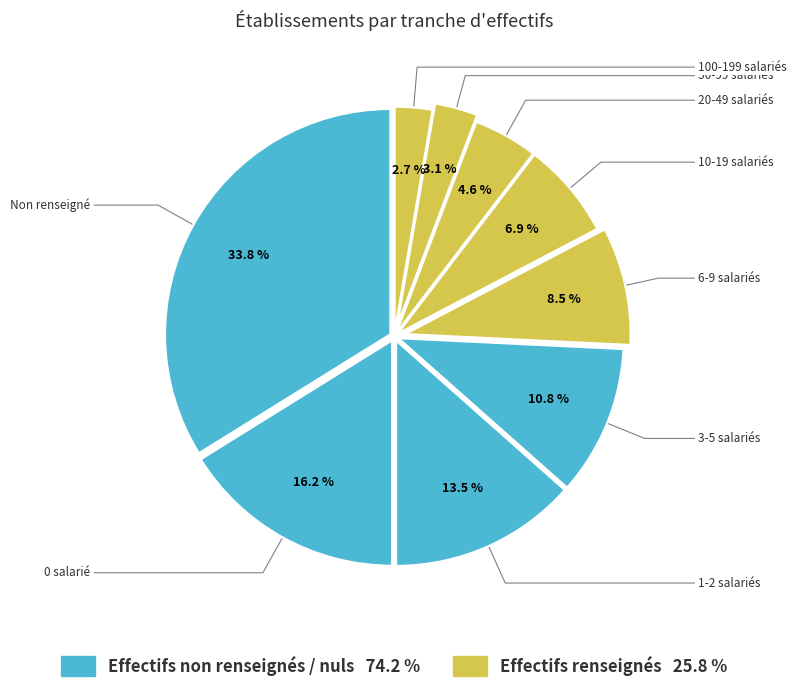

Does any single category account for the majority?

No